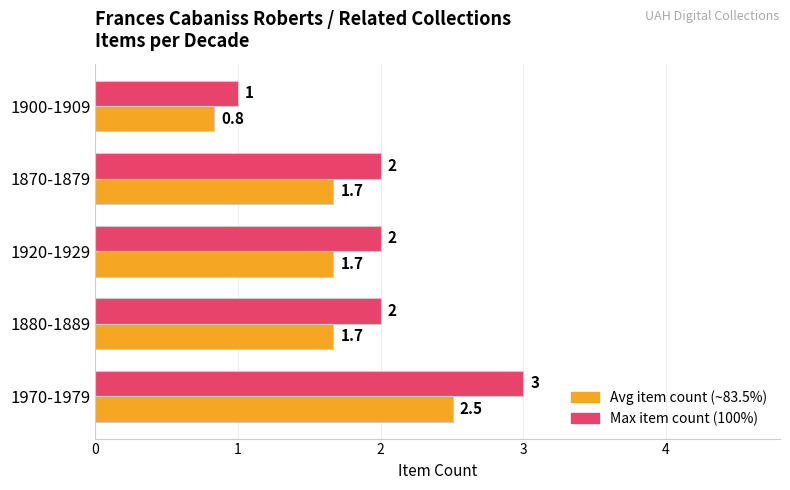

At which category is the sum across all series the highest?

1970-1979